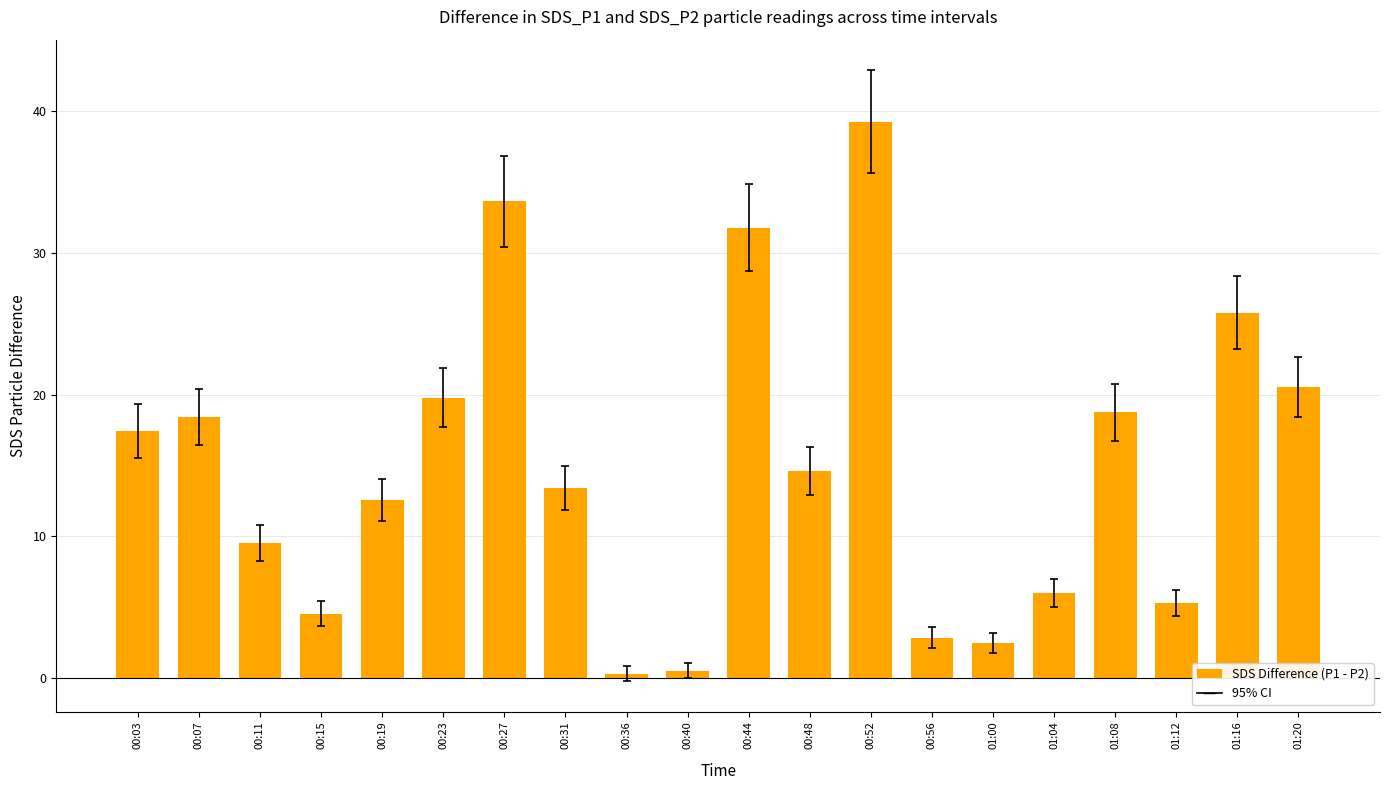

True or false: the data shows 31.8 at 00:44.

True